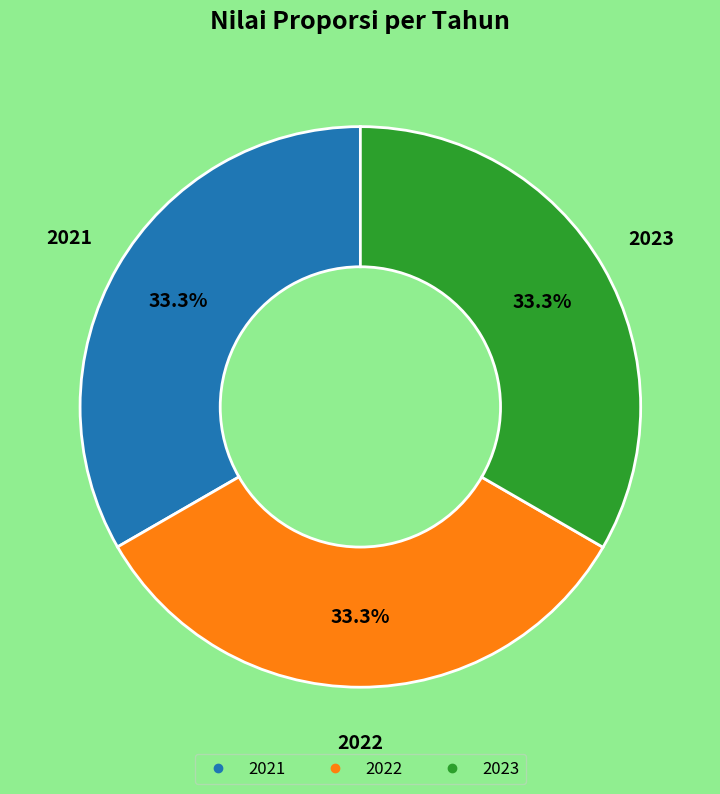

Count the number of slices in the pie.

3